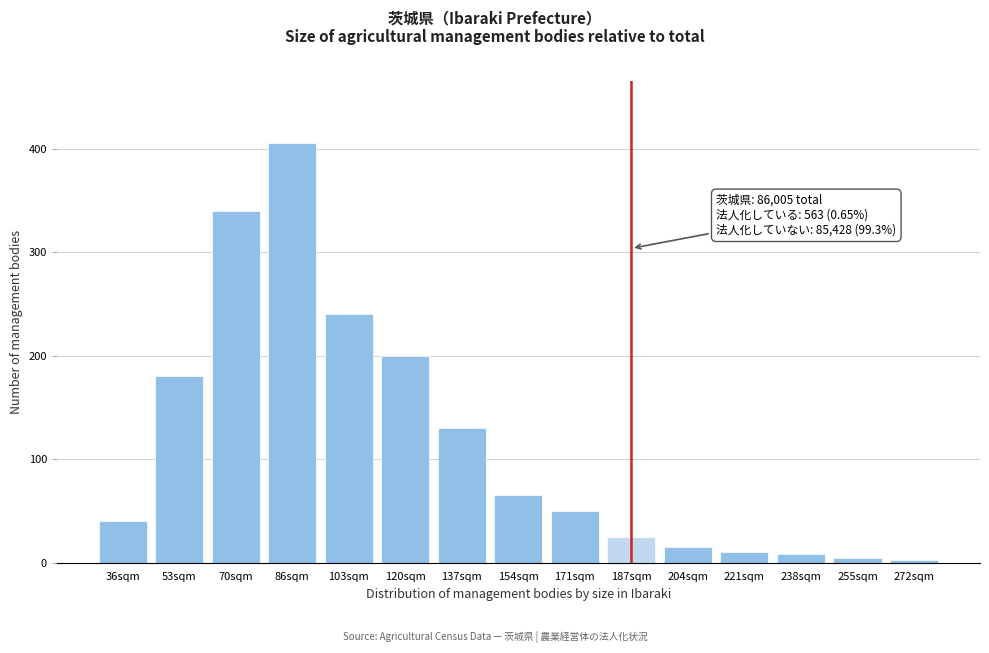

Reading left to right, extract all data points from this chart.

36sqm=40	53sqm=180	70sqm=340	86sqm=405	103sqm=240	120sqm=200	137sqm=130	154sqm=65	171sqm=50	187sqm=25	204sqm=15	221sqm=10	238sqm=8	255sqm=5	272sqm=3